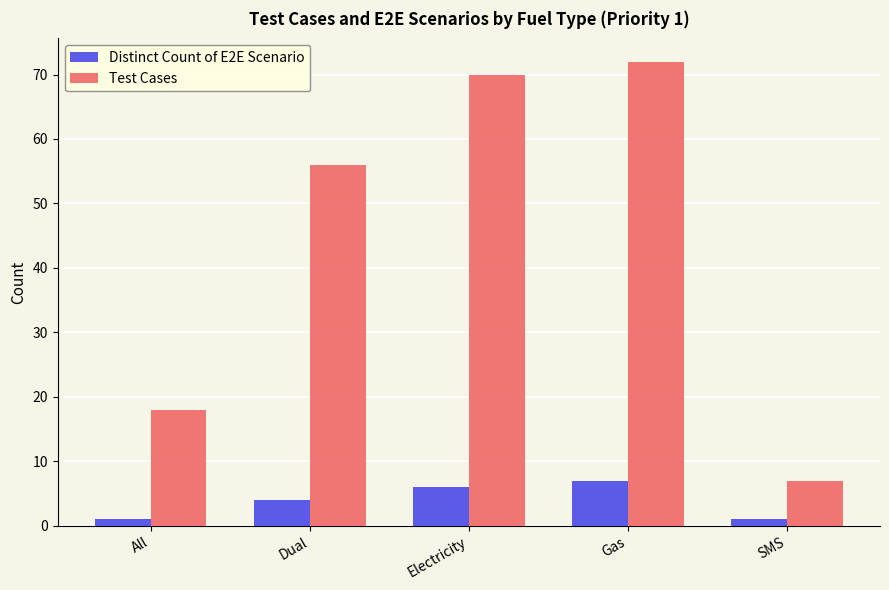

Rank the series by their maximum value, from highest to lowest.

Test Cases, Distinct Count of E2E Scenario